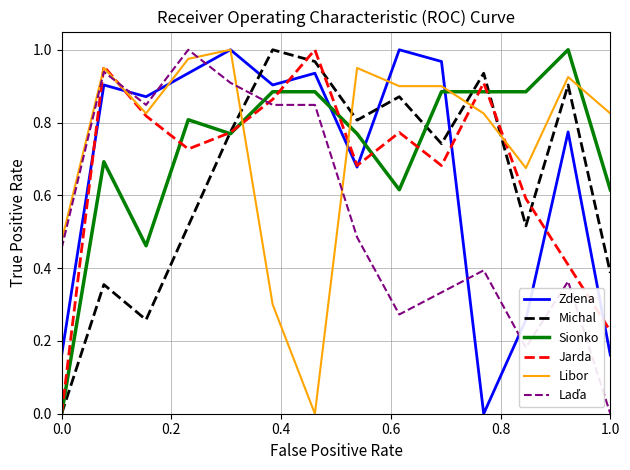

Which series ends up on top after the final intersection of Michal and Libor?

Libor